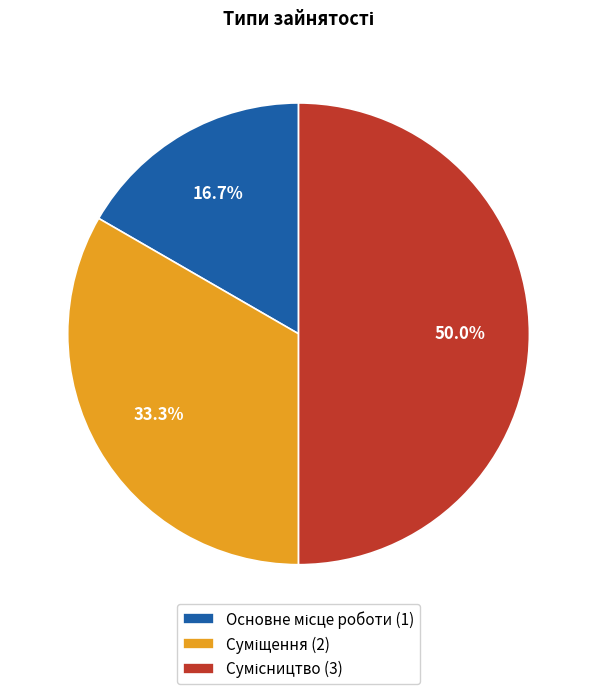

Is it true that Суміщення is 33% of the pie?

True